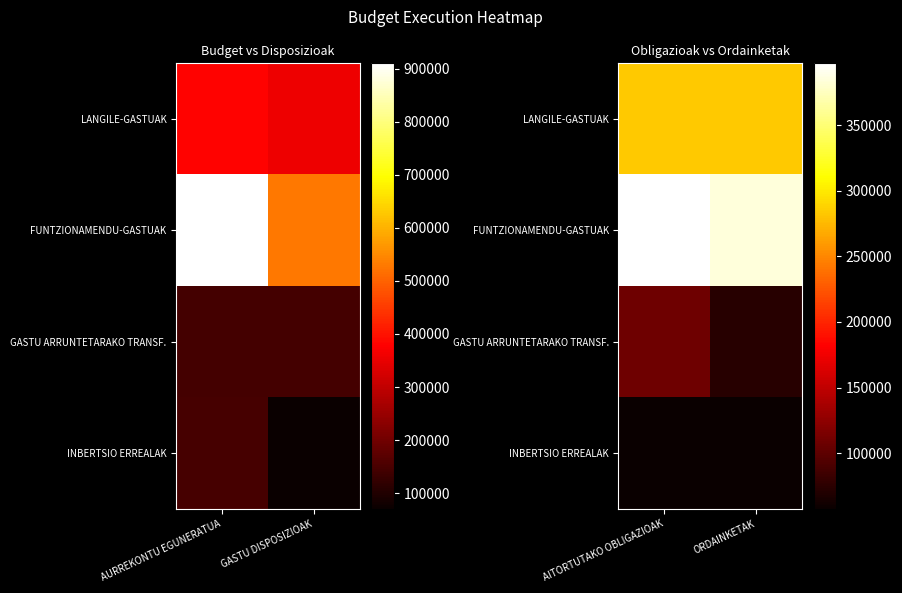

At which label does FUNTZIONAMENDU-GASTUAK reach its peak?

AITORTUTAKO OBLIGAZIOAK